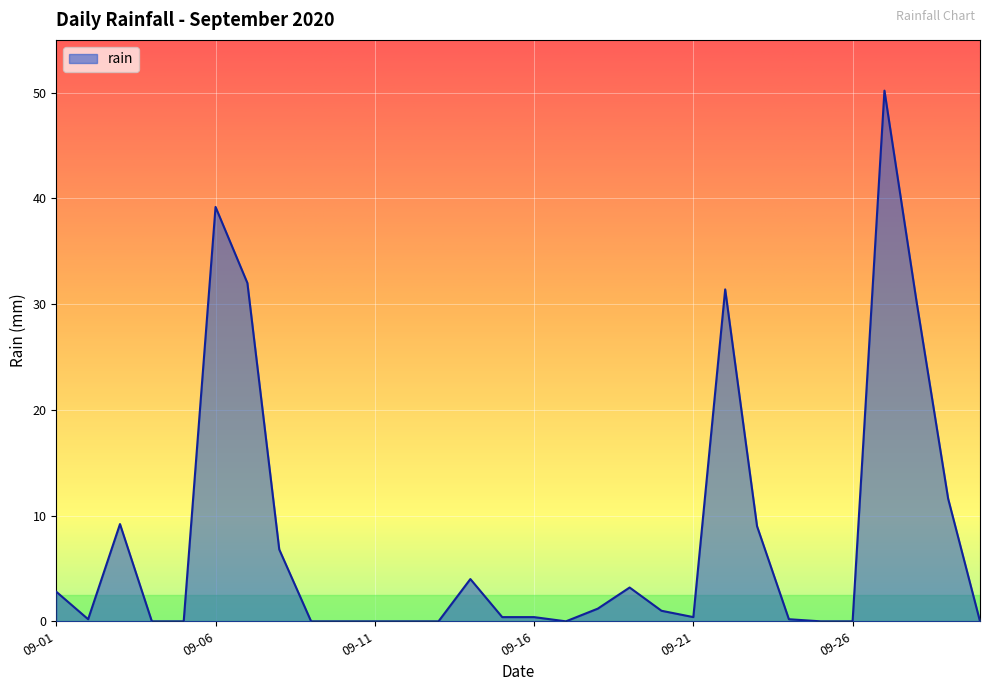

What is the difference between the maximum and minimum values?

50.2